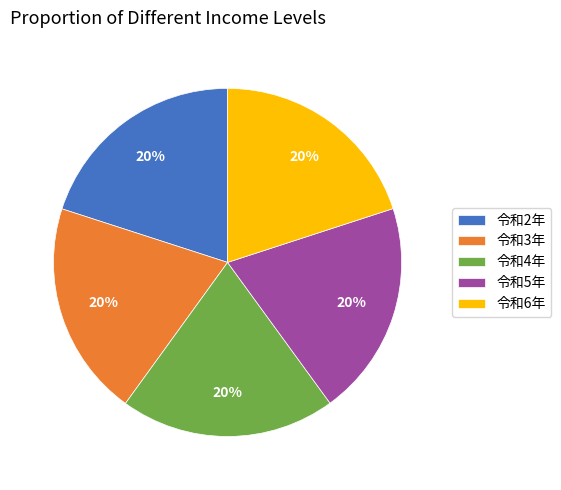

True or false: 令和6年 accounts for 7% of the total.

False